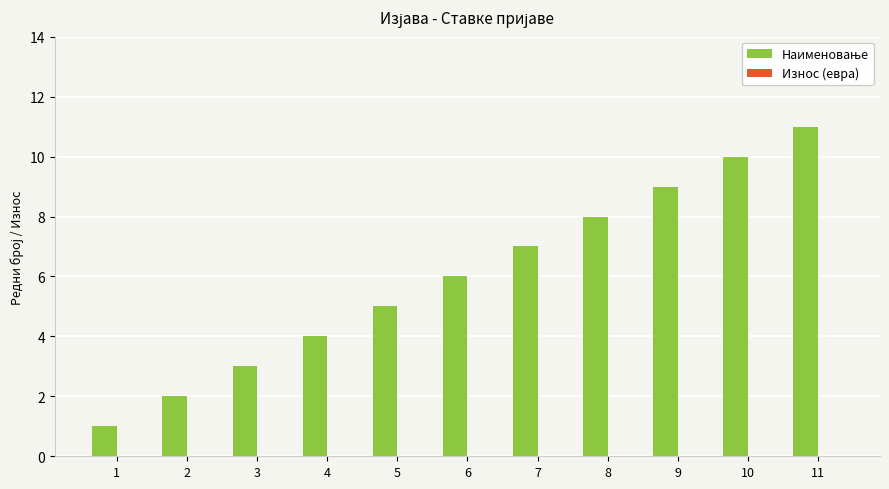

Is it true that the value at 3 is 1?

False